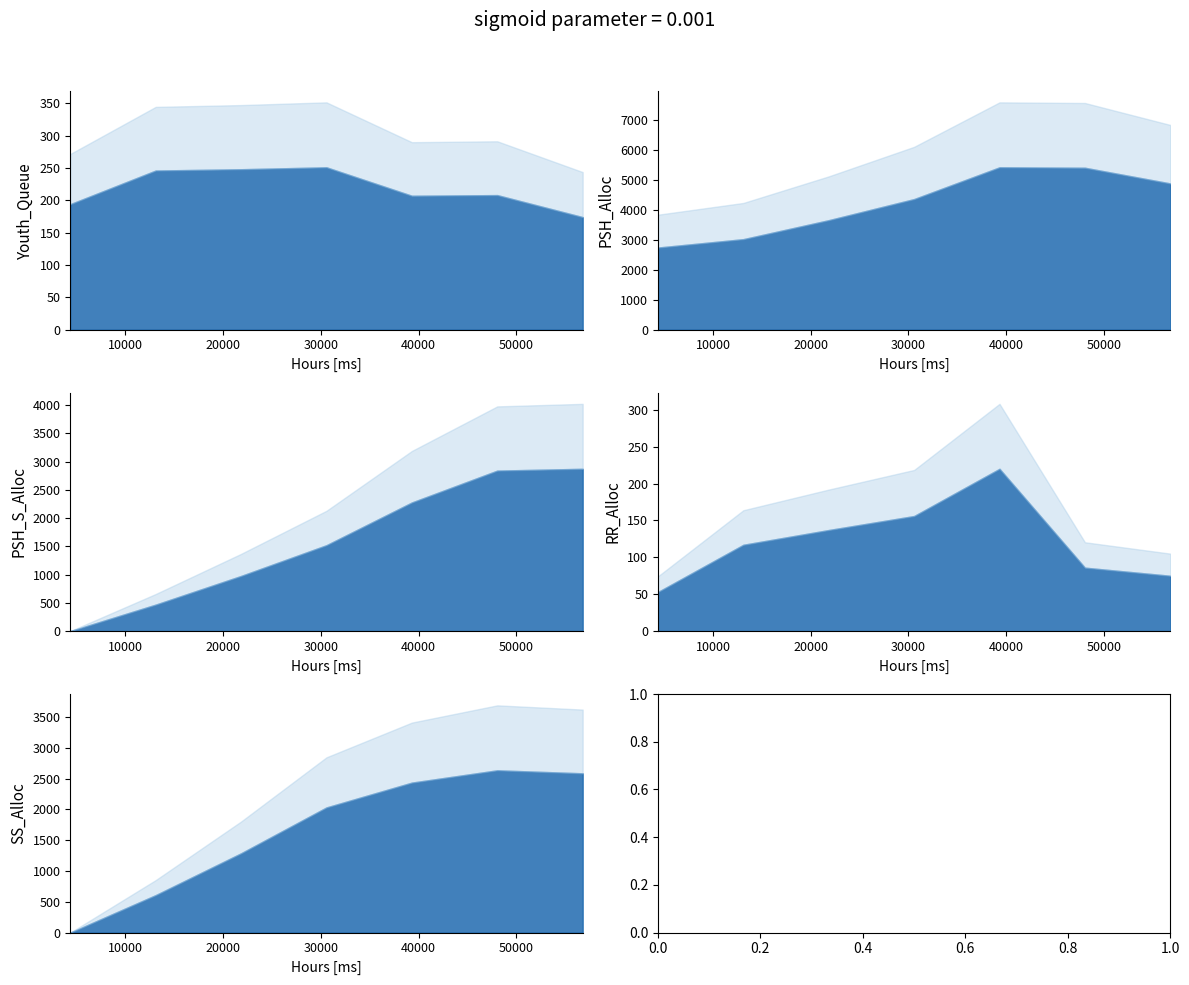

Which series has the widest spread of values?

PSH_S_Alloc